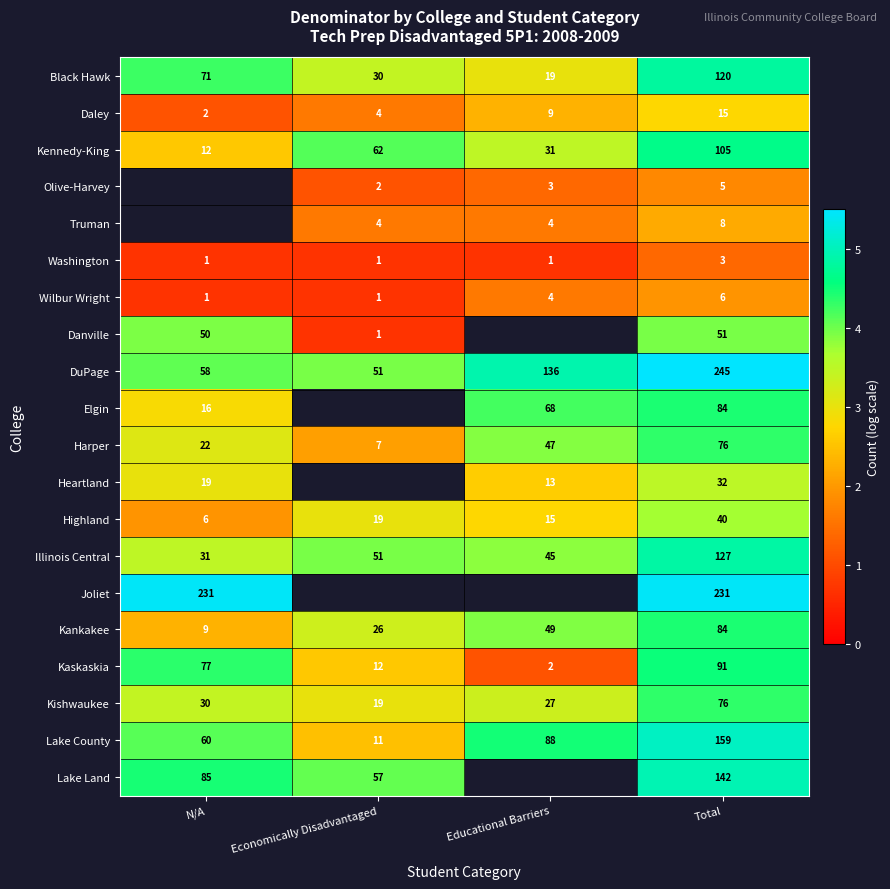

The Daley series shows 1.6 at Total. True or false?

False